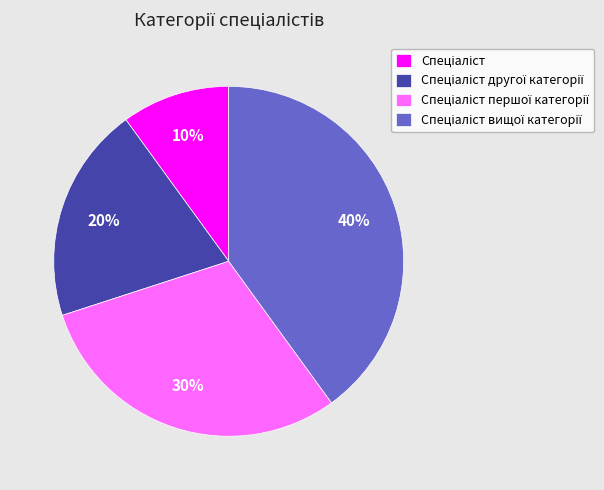

To the nearest percent, what is the average slice percentage?

25%